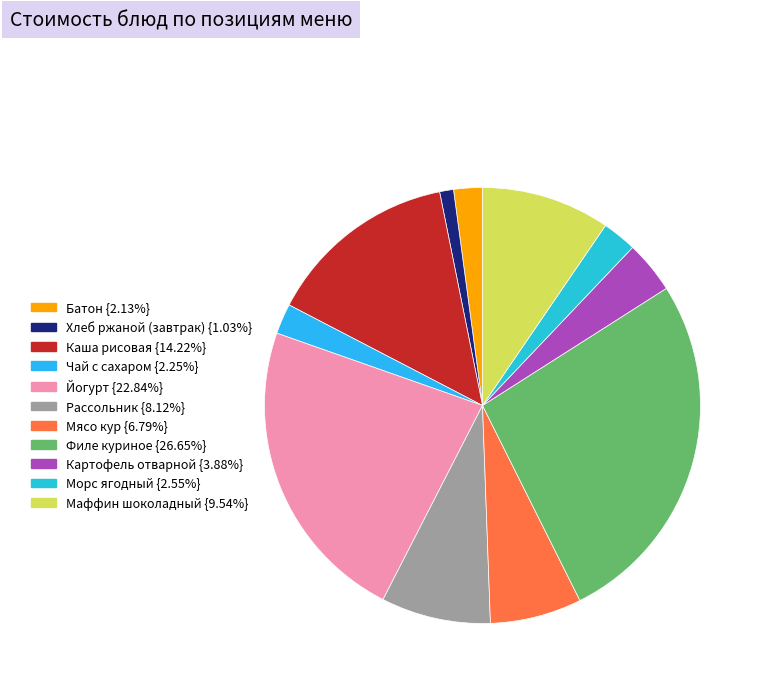

How many slices are in this pie chart?

11